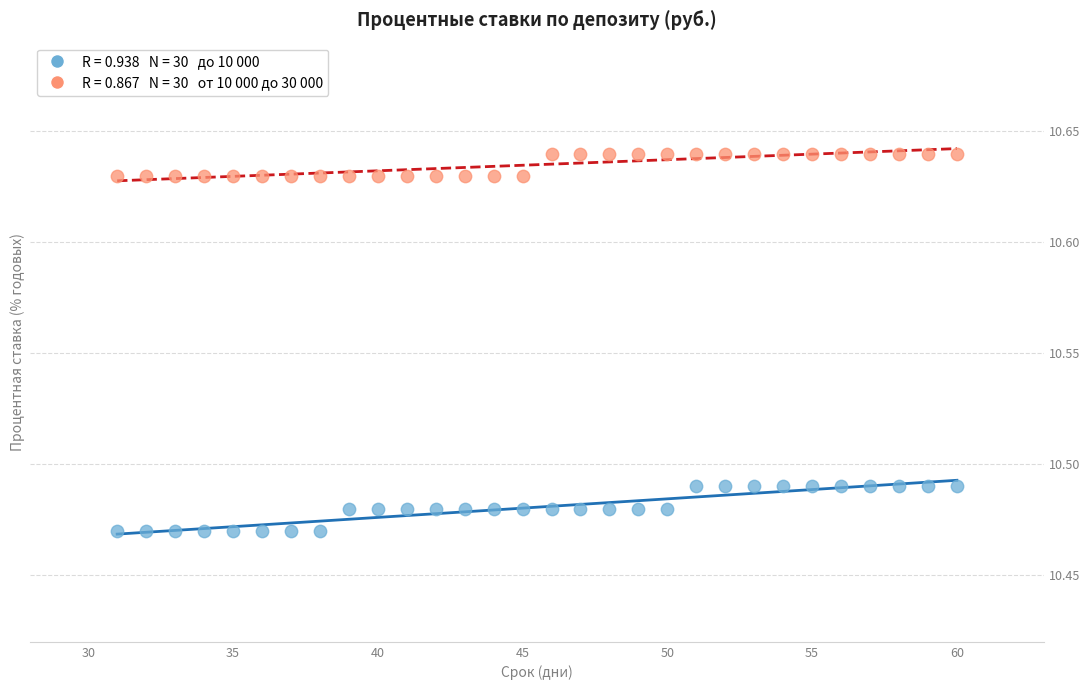

Across all data points, what is the range of X values (max minus min)?

29.0